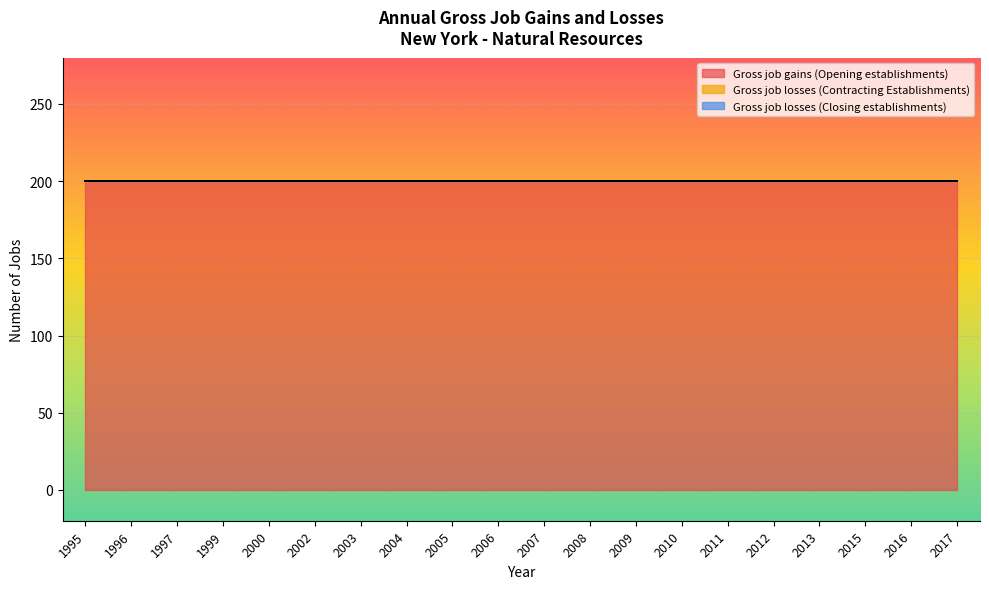

List the labels in order of Gross job losses (Closing establishments) value, smallest first.

1995, 1996, 1997, 1999, 2000, 2002, 2003, 2004, 2005, 2006, 2007, 2008, 2009, 2010, 2011, 2012, 2013, 2015, 2016, 2017